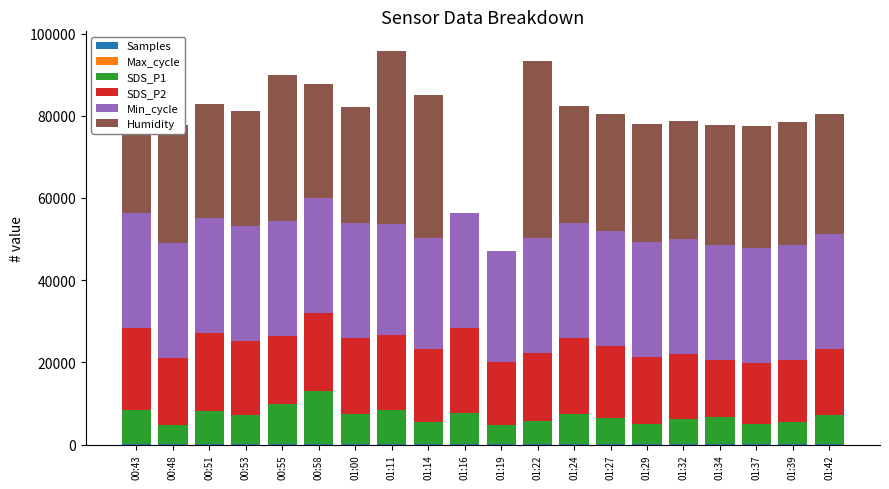

How many categories are shown in the chart?

20